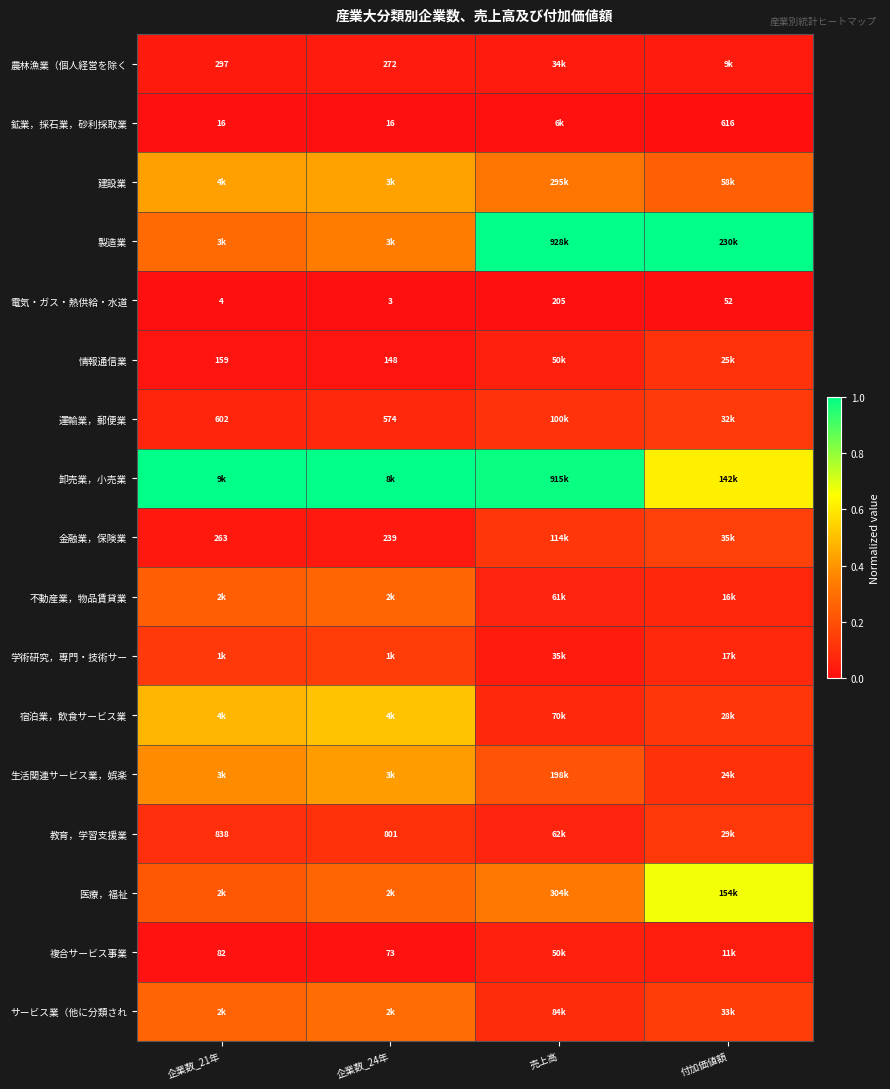

Rank the series at 売上高 from highest to lowest value.

製造業, 卸売業，小売業, 医療，福祉, 建設業, 生活関連サービス業，娯楽, 金融業，保険業, 運輸業，郵便業, サービス業（他に分類され, 宿泊業，飲食サービス業, 教育，学習支援業, 不動産業，物品賃貸業, 情報通信業, 複合サービス事業, 学術研究，専門・技術サー, 農林漁業（個人経営を除く, 鉱業，採石業，砂利採取業, 電気・ガス・熱供給・水道